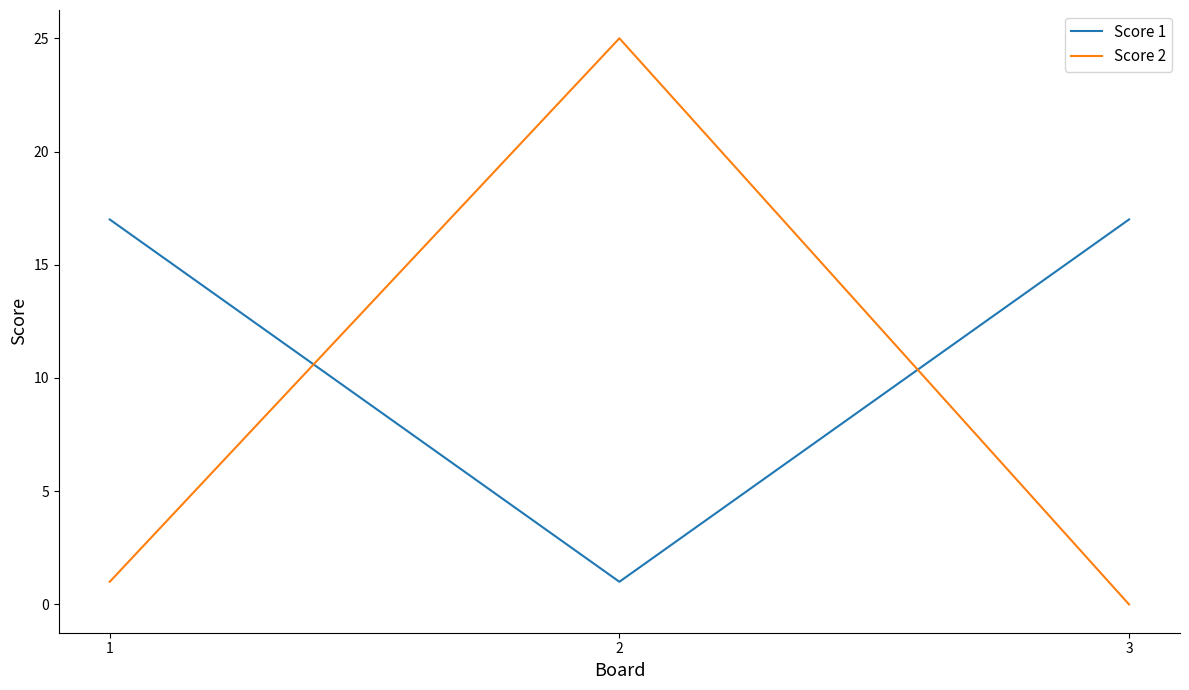

Which series changed the most between 1 and 3?

Score 2